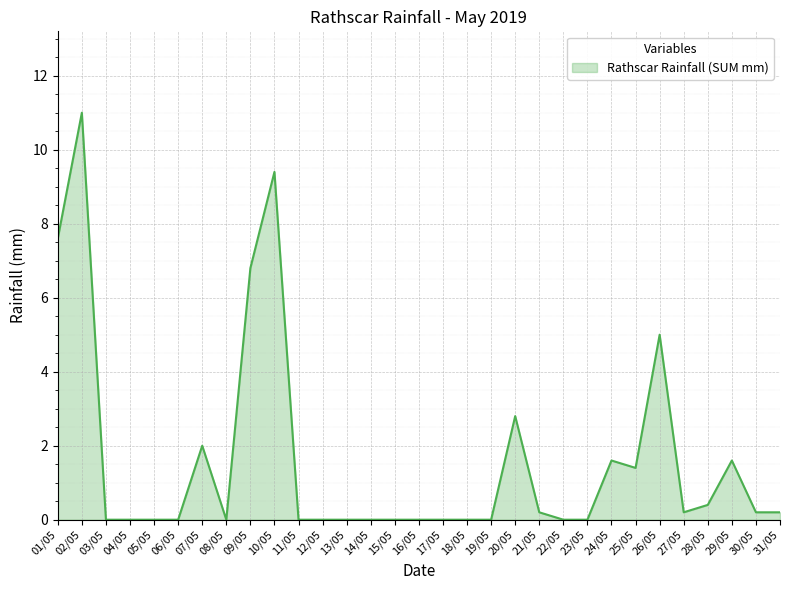

What is the sum of the values at 10/05 and 14/05?

9.4